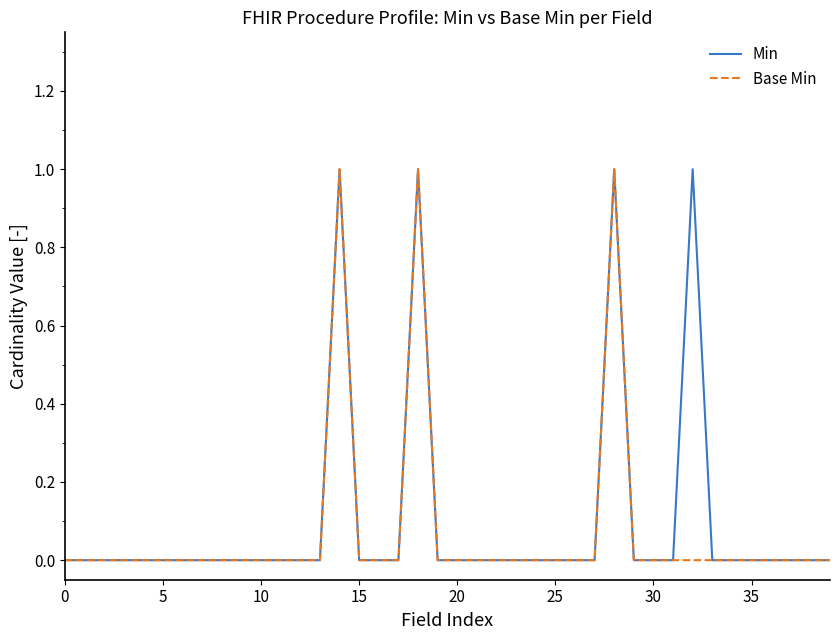

Which series has the largest total across all categories?

Min